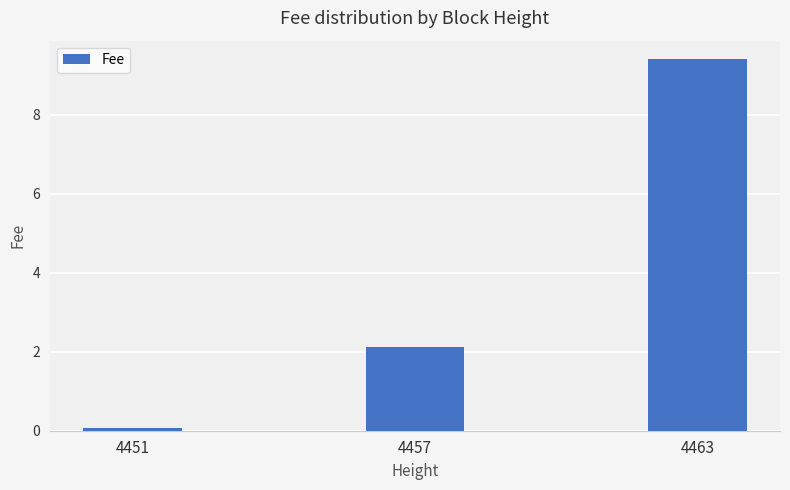

What is the value of the 3rd bar from the left?

9.4